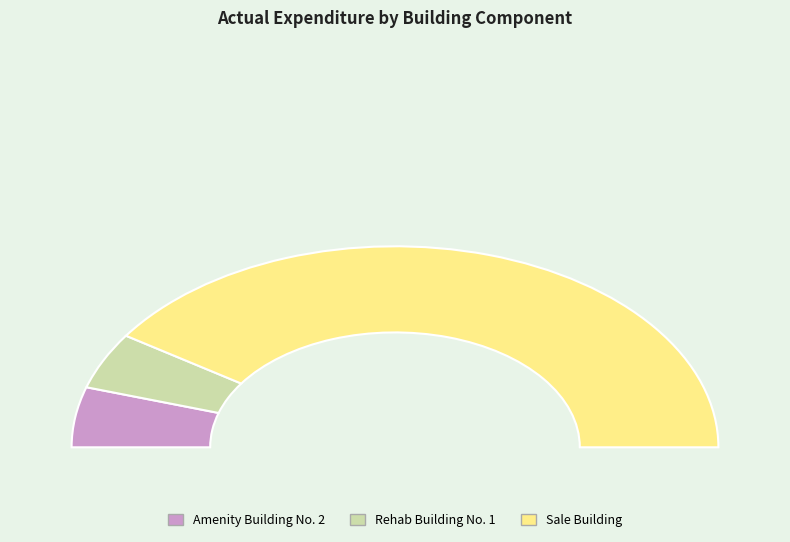

Combined, do Sale Building and Amenity Building No. 2 account for over 50%?

Yes